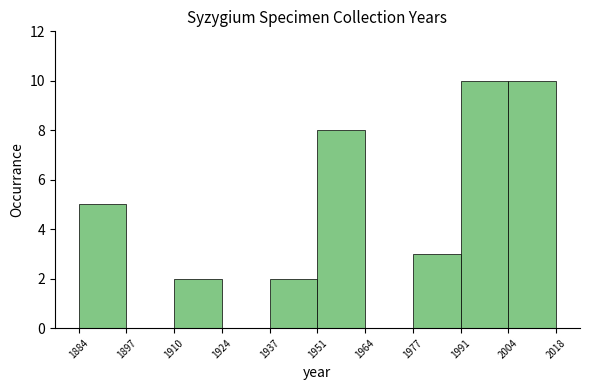

Reading left to right, list every bar in this chart as the range it spans on the x-axis followed by its height. The values are not printed on the chart, so give them approximately, as read against the axis.

1884 to 1897: 5
1897 to 1910: 0
1910 to 1924: 2
1924 to 1937: 0
1937 to 1951: 2
1951 to 1964: 8
1964 to 1977: 0
1977 to 1991: 3
1991 to 2004: 10
2004 to 2018: 10